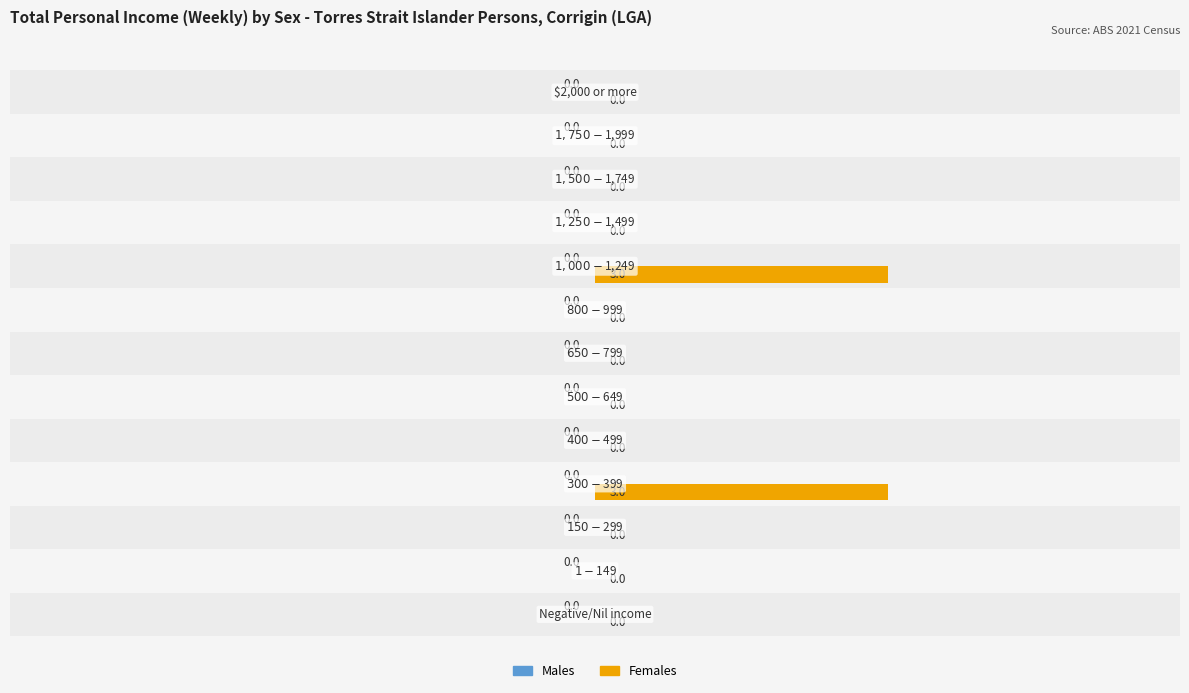

What is the average value of the Females series?

0.5